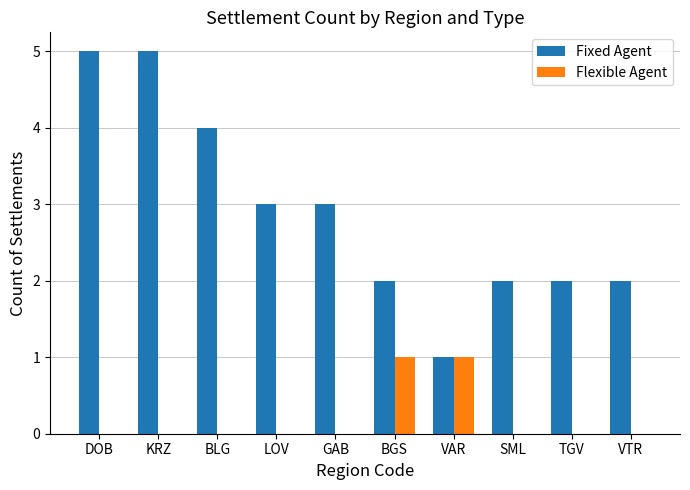

What is the greatest value displayed?

5